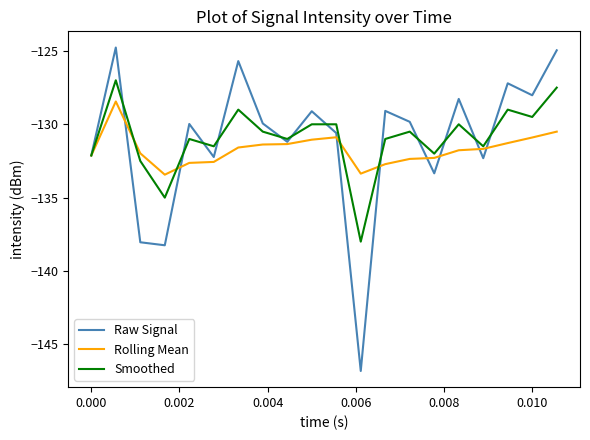

What is the minimum value shown in the chart?

-146.8